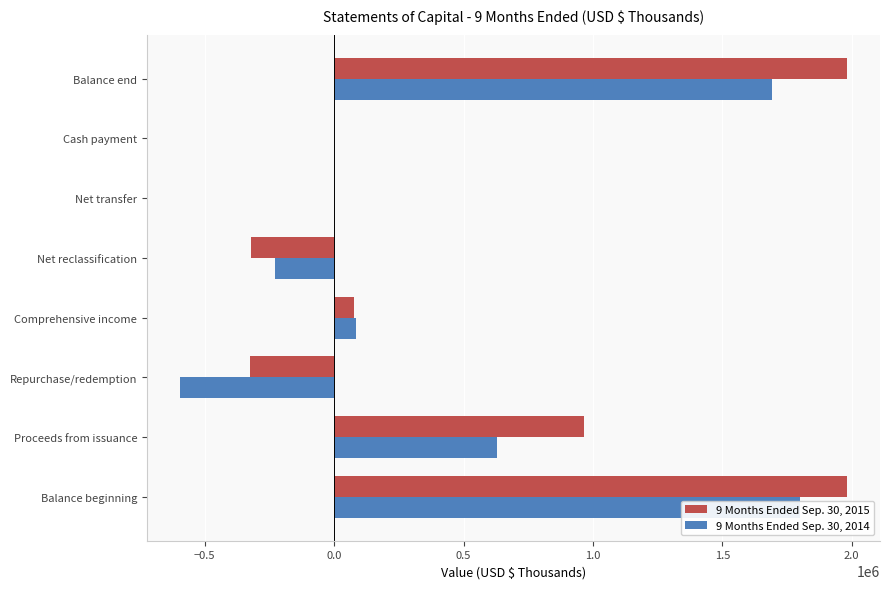

How many bars are there in total?

16